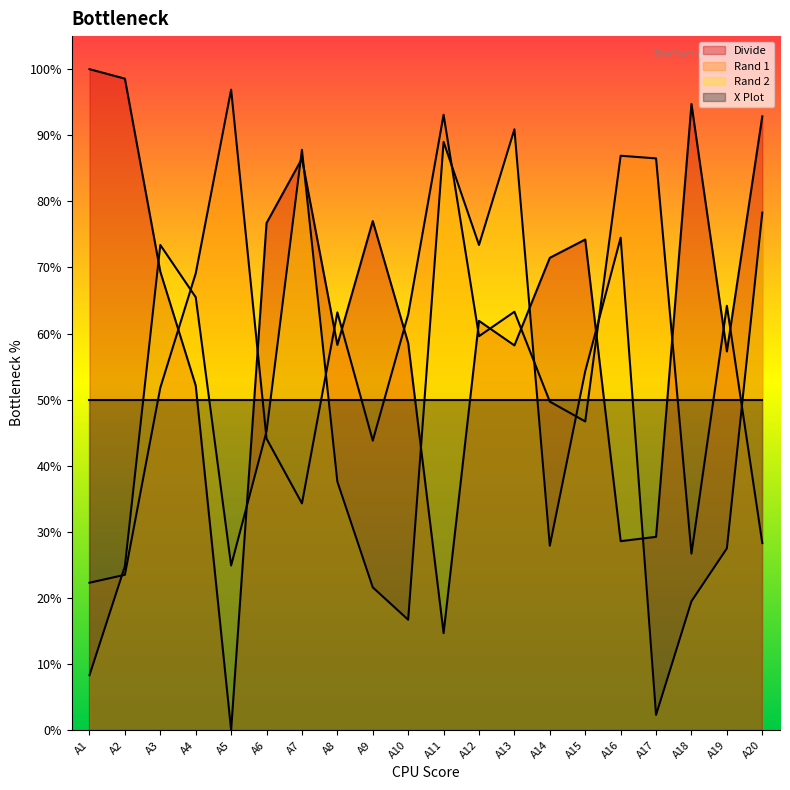

Reading left to right, what are all the values shown in this chart?

Rand 1: A1=22.3	A2=23.5	A3=51.8	A4=69.1	A5=96.9	A6=44.1	A7=34.3	A8=63.2	A9=43.8	A10=62.9	A11=93.1	A12=59.6	A13=63.3	A14=49.7	A15=46.7	A16=86.9	A17=86.5	A18=26.7	A19=64.2	A20=28.3
Rand 2: A1=8.3	A2=24.8	A3=73.4	A4=65.5	A5=24.9	A6=45.2	A7=87.8	A8=37.6	A9=21.6	A10=16.7	A11=89.0	A12=73.4	A13=90.9	A14=27.9	A15=54.3	A16=74.5	A17=2.3	A18=19.5	A19=27.5	A20=78.3
Divide: A1=100.0	A2=98.6	A3=69.4	A4=52.1	A5=0.0	A6=76.7	A7=86.5	A8=58.3	A9=77.0	A10=58.6	A11=14.7	A12=61.9	A13=58.2	A14=71.5	A15=74.2	A16=28.6	A17=29.2	A18=94.7	A19=57.3	A20=92.9